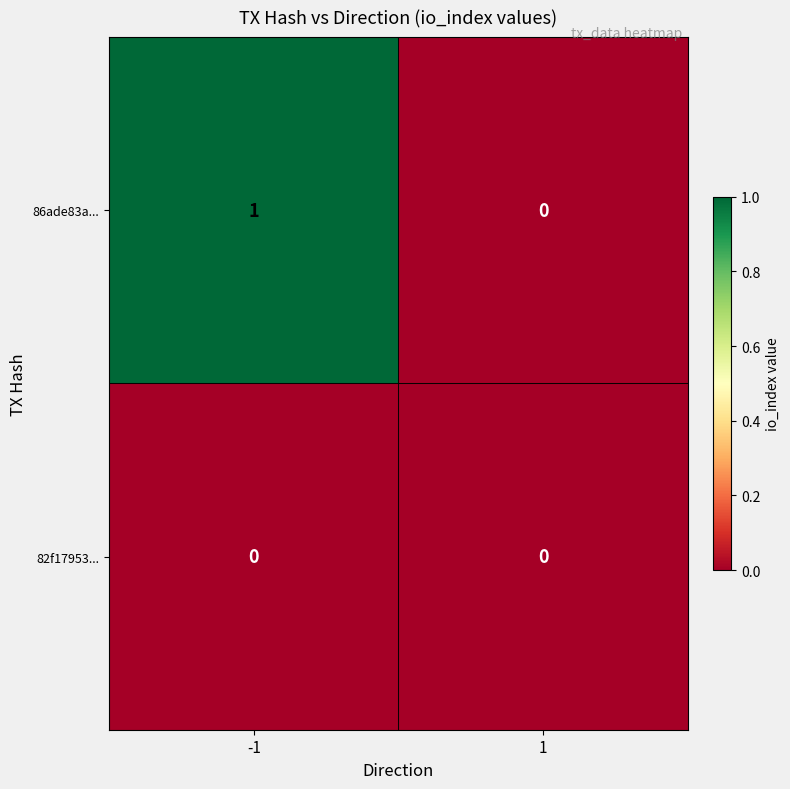

List the series in order of their overall mean, highest first.

86ade83a..., 82f17953...